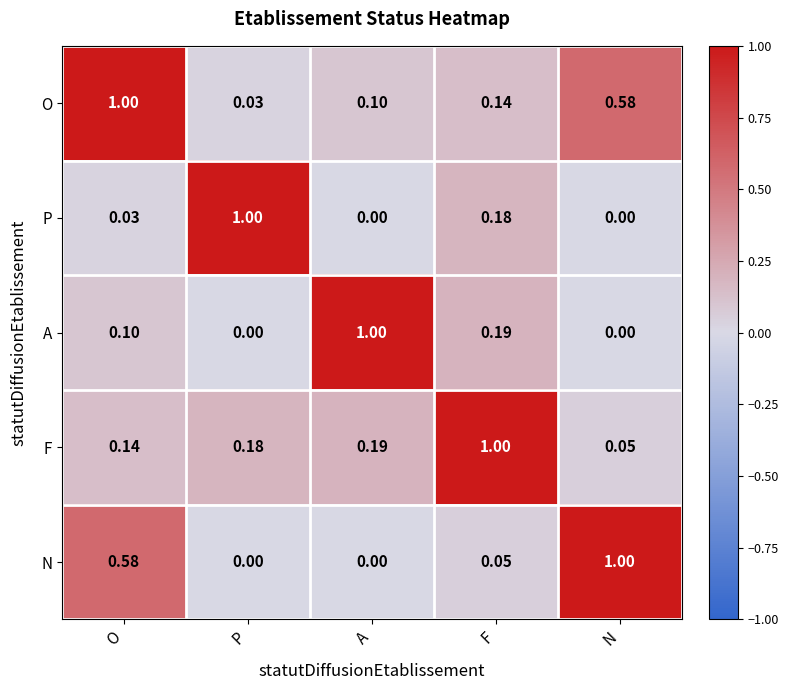

At which category is the sum across all series the highest?

O